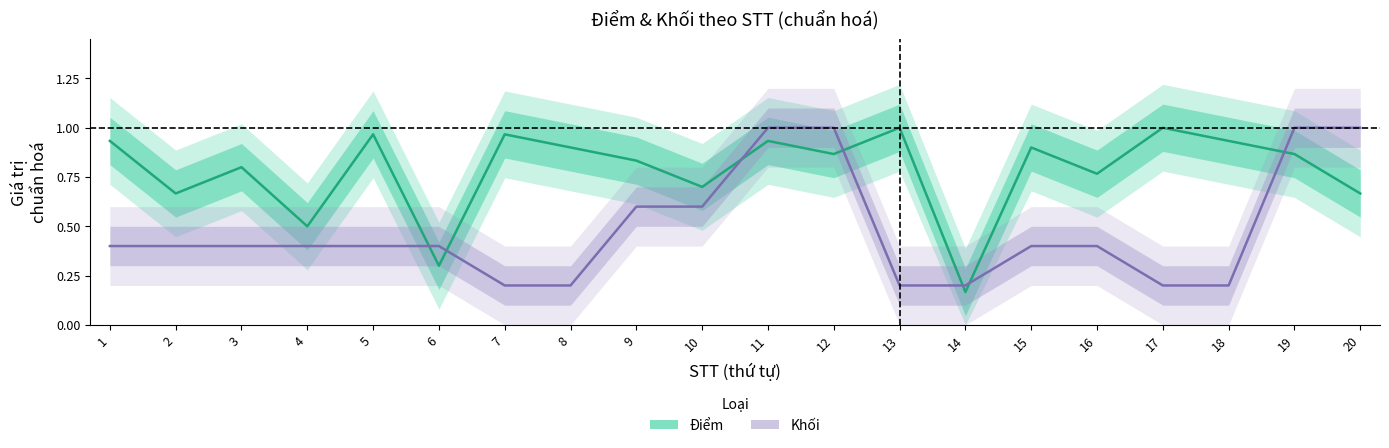

At which label is Khối (chuẩn hoá) closest to 0?

7